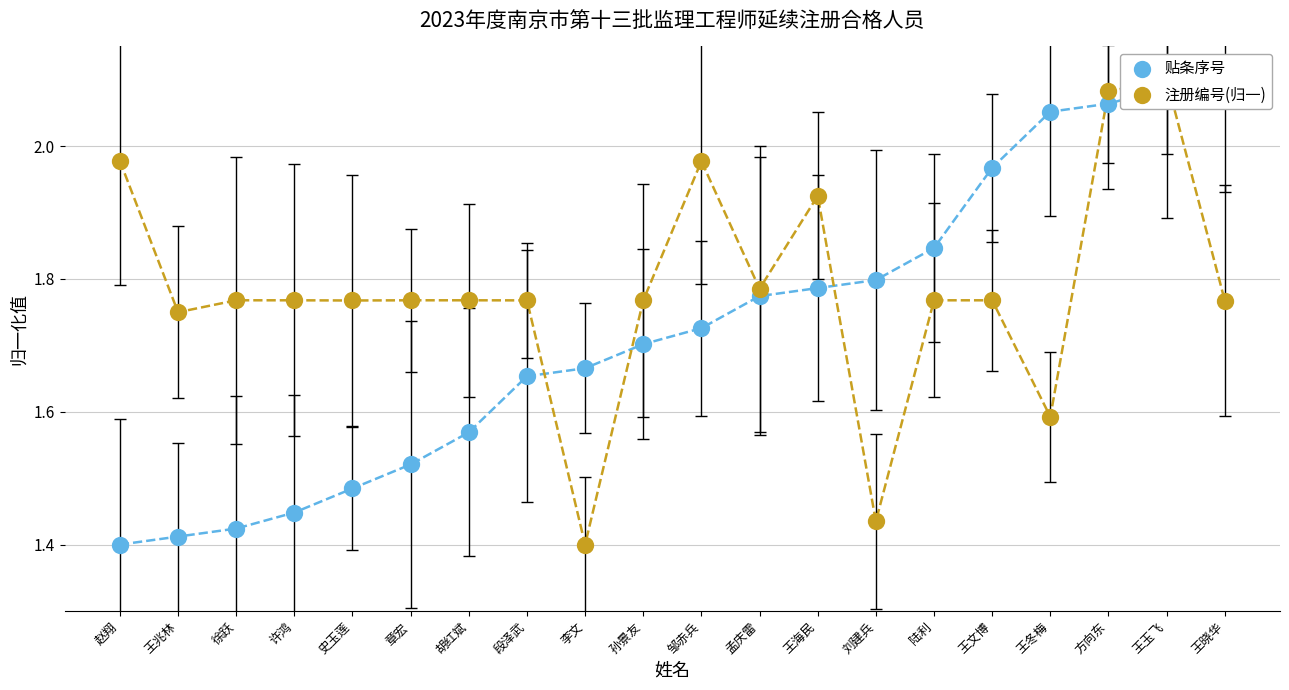

At how many categories does at least one series exceed 1?

20